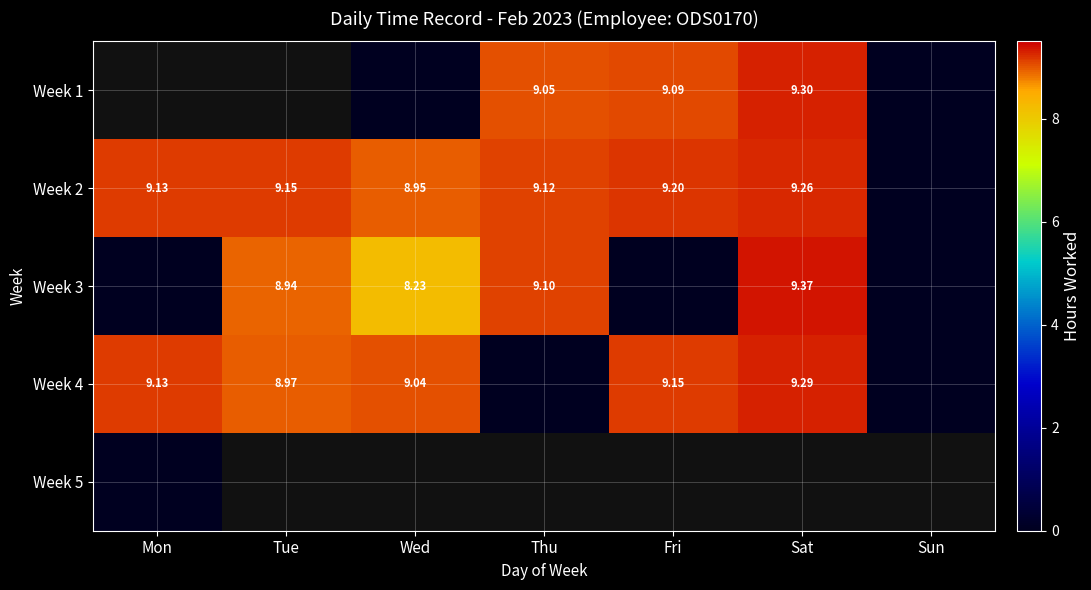

True or false: Week 1 has a value of 0.0 at Sun.

True